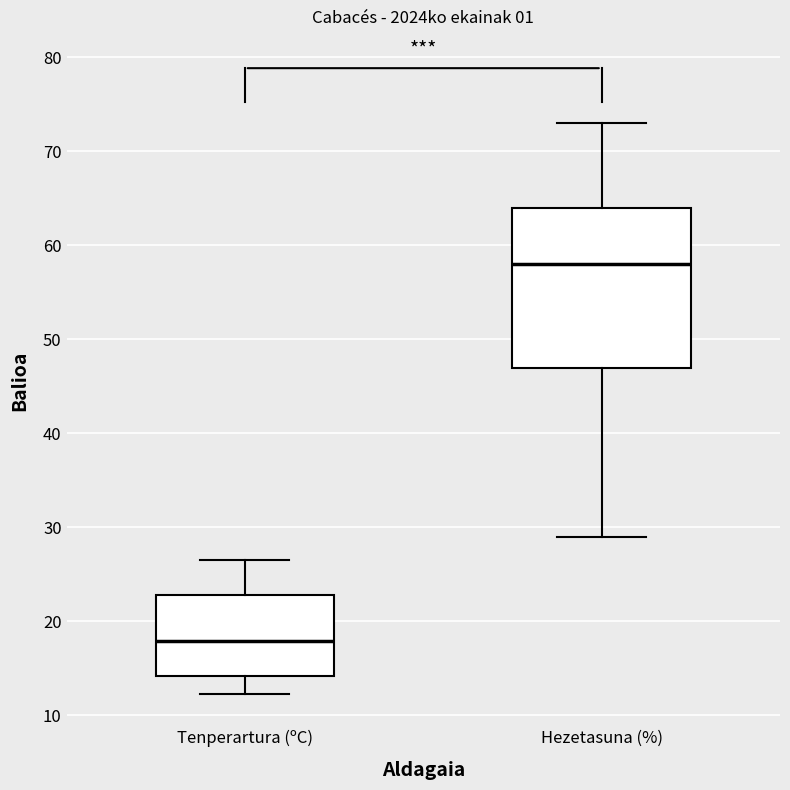

Reading left to right, transcribe this box plot: for each box, give where its median line is, the range the box spans, and where its two whiskers end, as read against the y-axis. The values are not printed on the chart, so give them approximately, as read against the axis.

Tenperartura (ºC): median 18, box 14 to 23, whiskers 12 to 27
Hezetasuna (%): median 58, box 47 to 64, whiskers 29 to 73